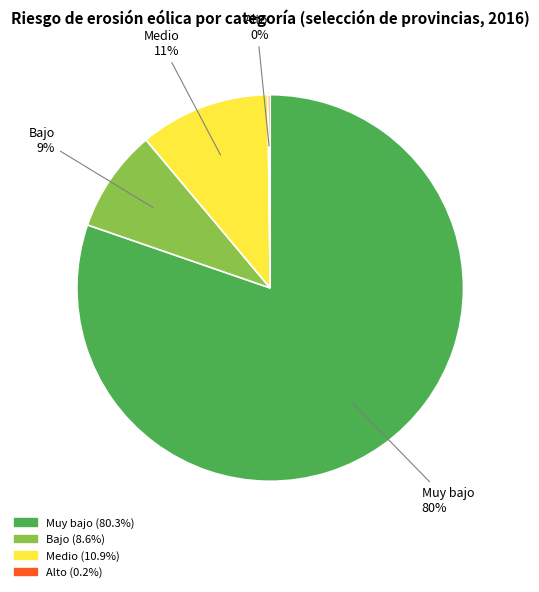

To the nearest percent, what is the difference between the largest and smallest slice percentages?

80%